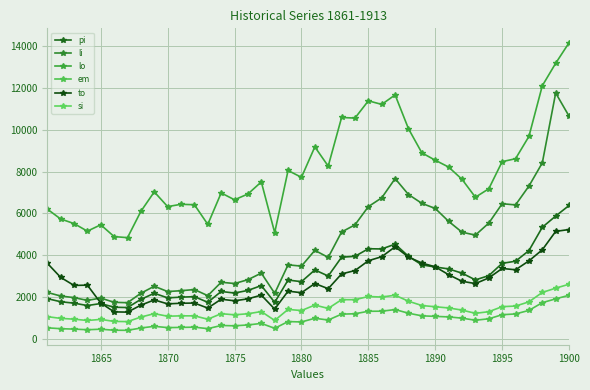

What is the difference between the maximum and minimum values in the li series?

10001